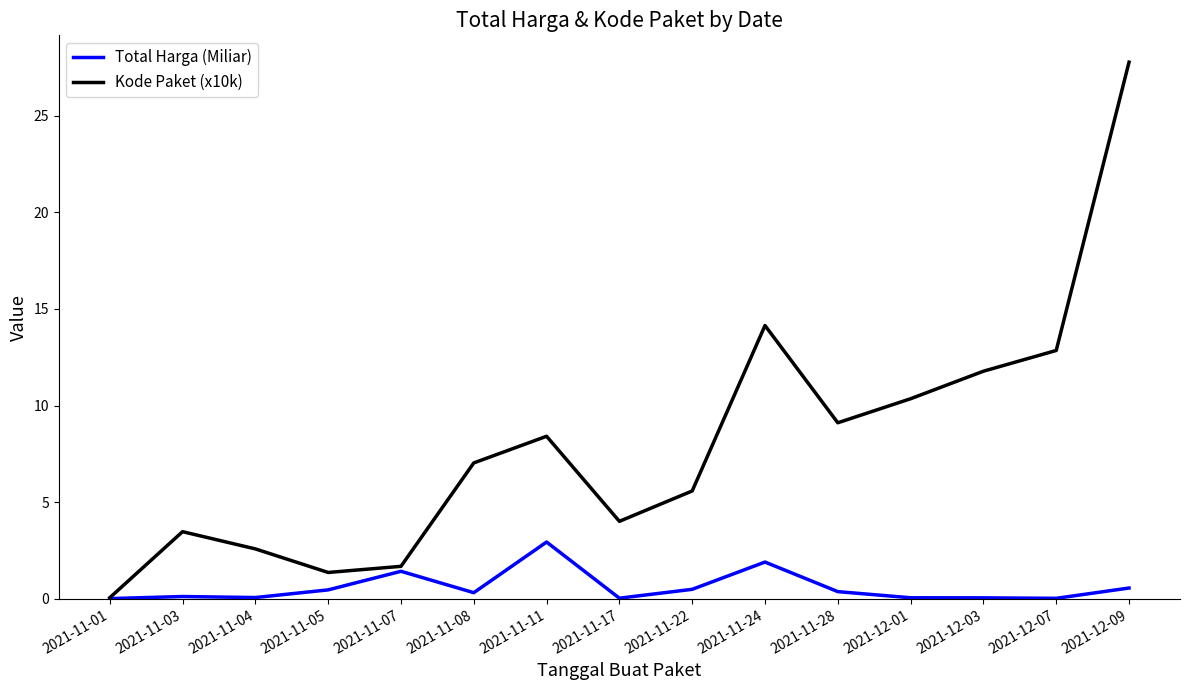

Which series has the largest range (max minus min)?

Kode Paket (x10k)